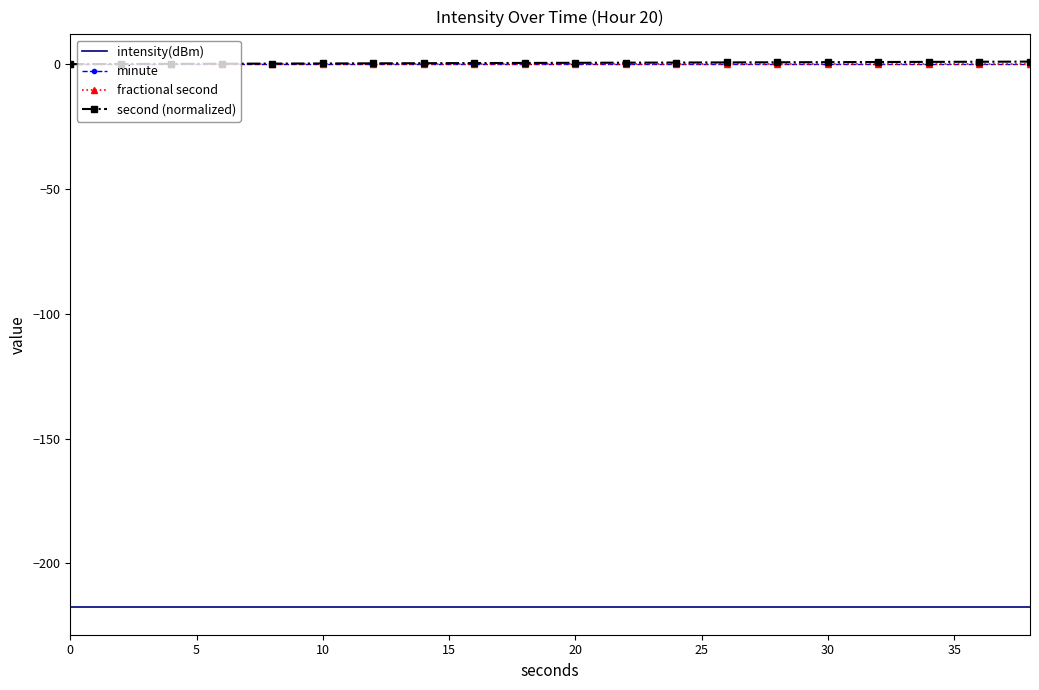

Is this an area chart (filled region under the line)?

No